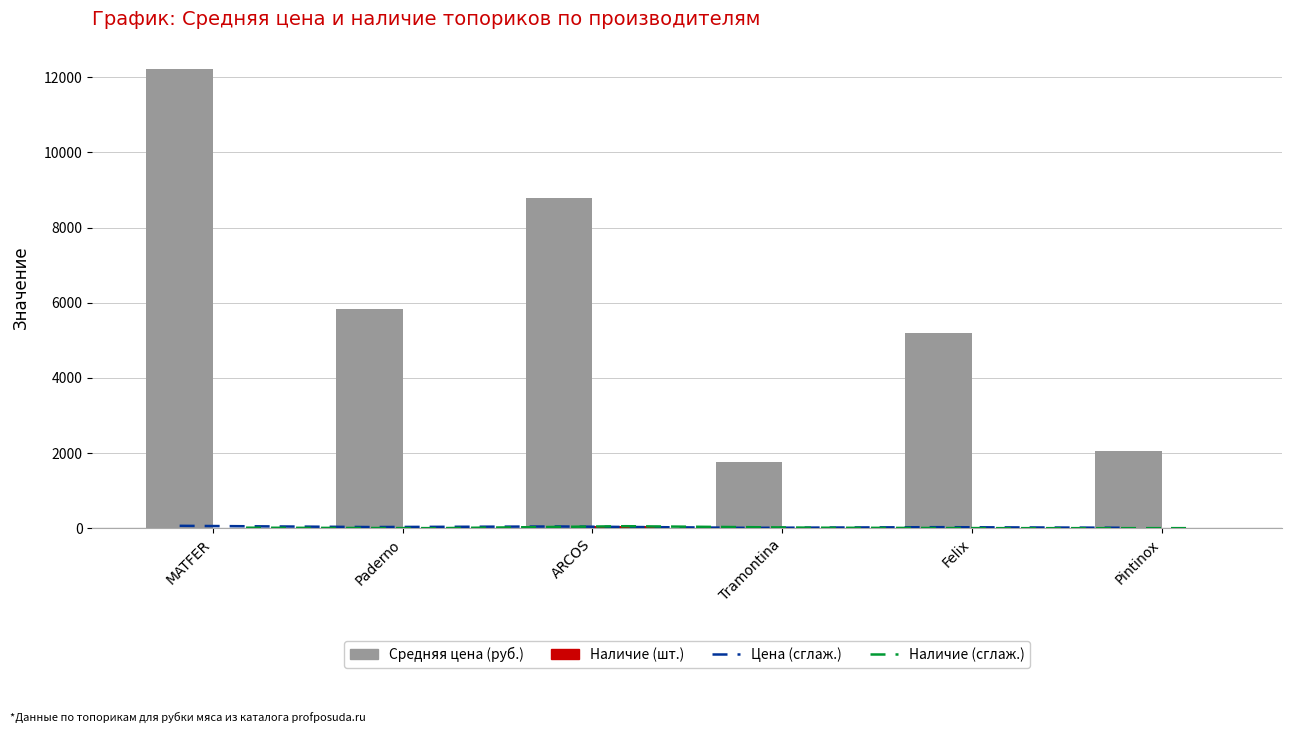

The value of Наличие (сглаж.) at Paderno is 0.0. True or false?

True